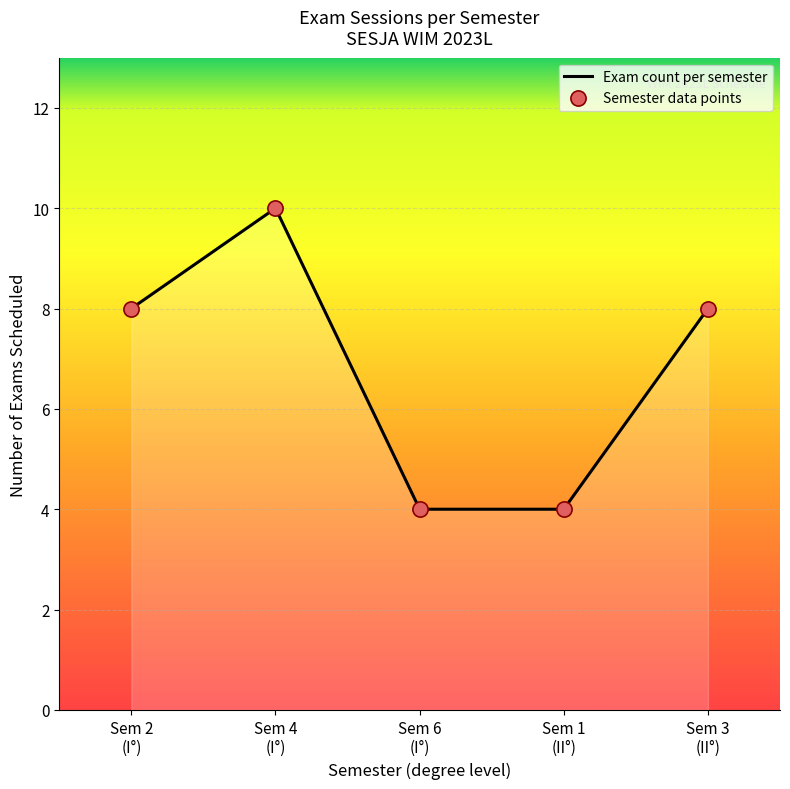

What is the highest value of the Exam count per semester series?

10.0